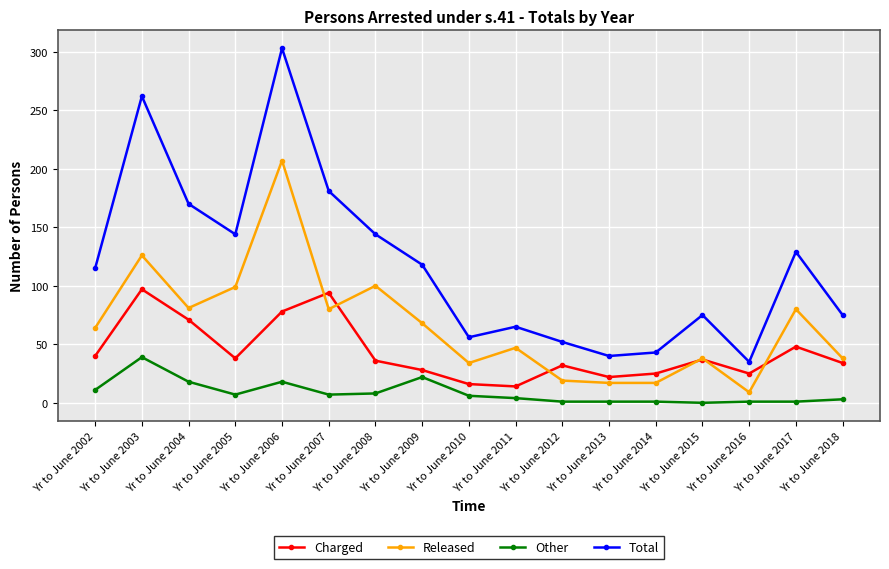

Does the chart display data point markers on the line(s)?

Yes